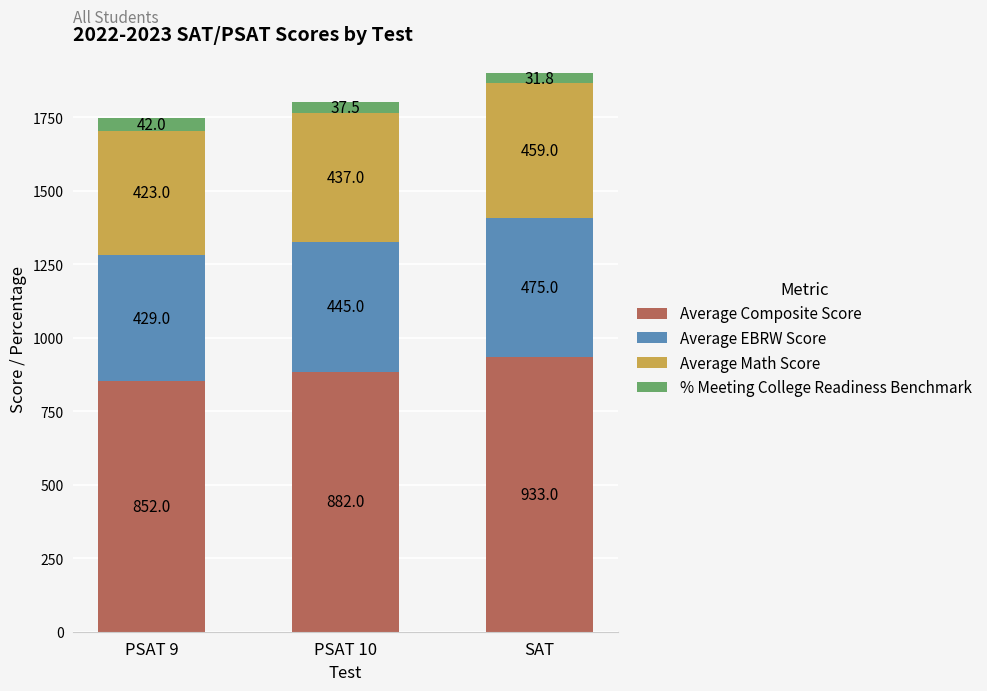

Reading right to left, list the values for the Average Composite Score series.

933.0	882.0	852.0